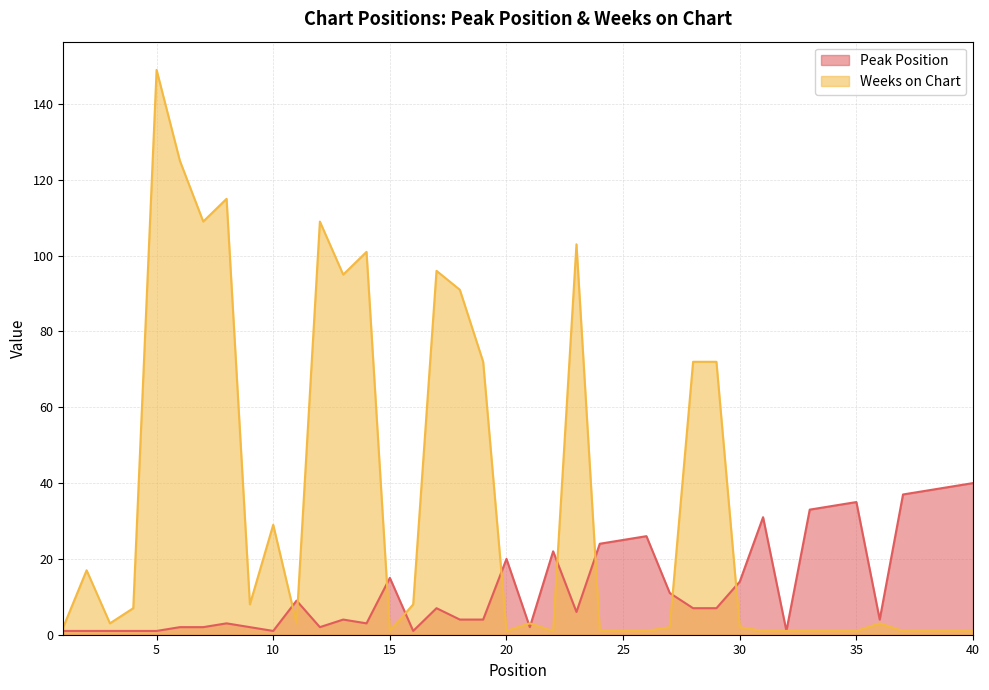

Count the number of categories in the chart.

40